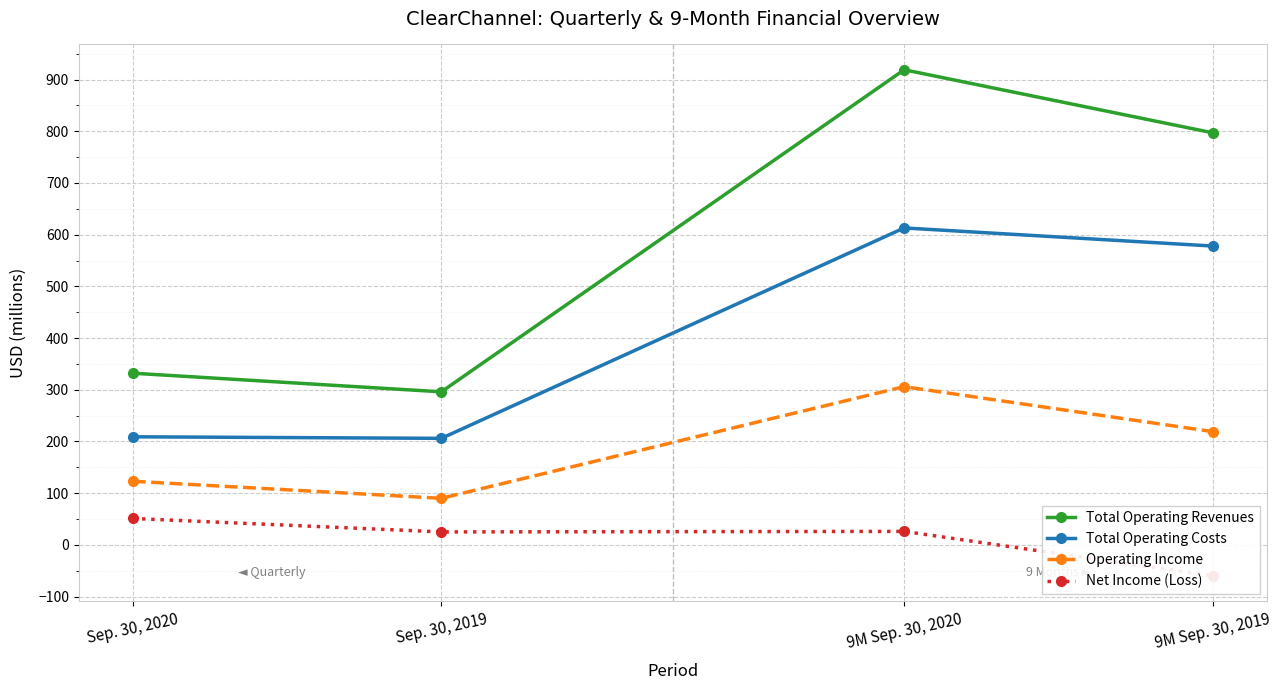

What position from the right is Sep. 30, 2019?

3